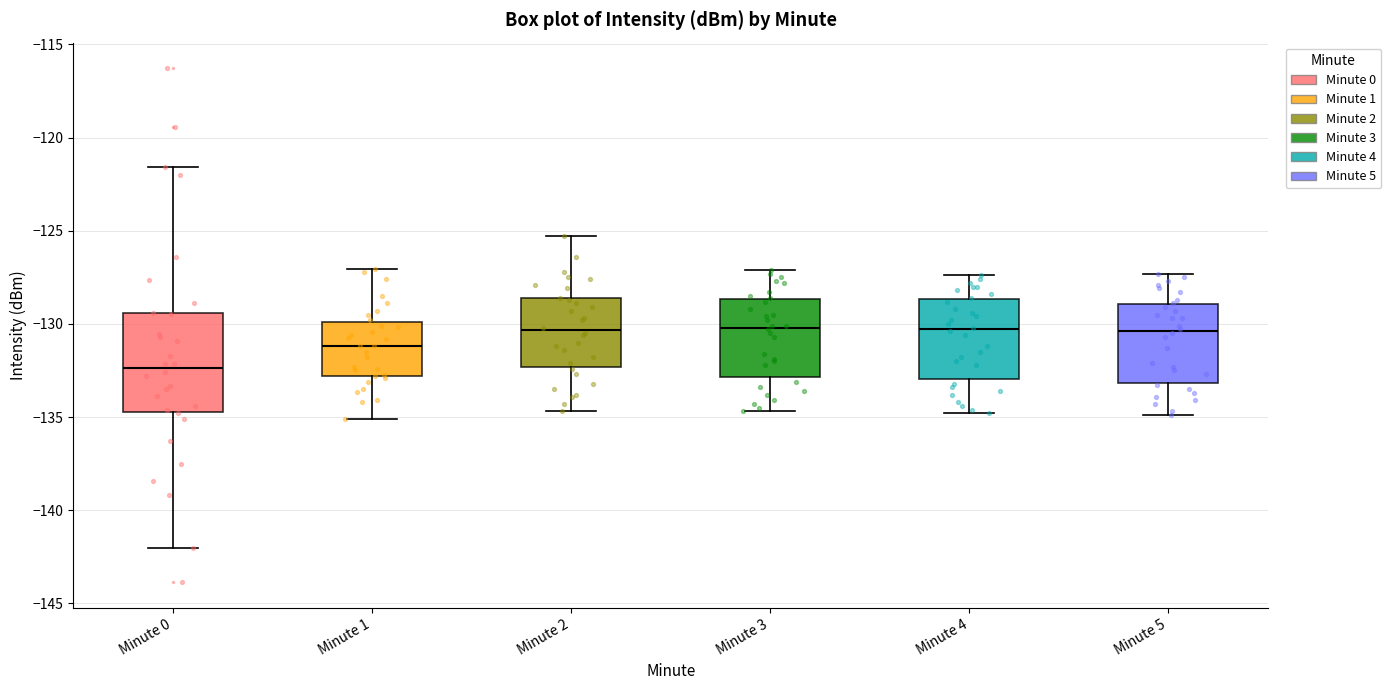

Which box is the tallest, from its lower edge to its upper edge?

Minute 0